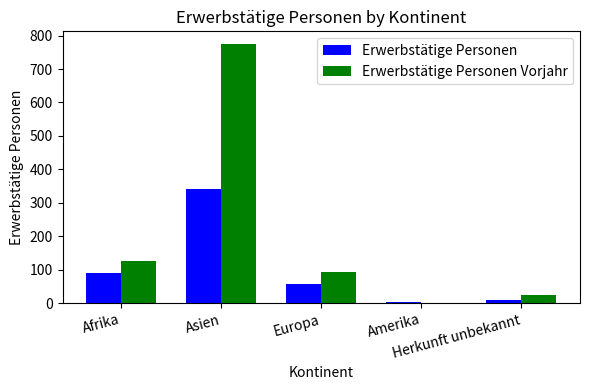

Where does the Erwerbstätige Personen series first go above 57?

Afrika